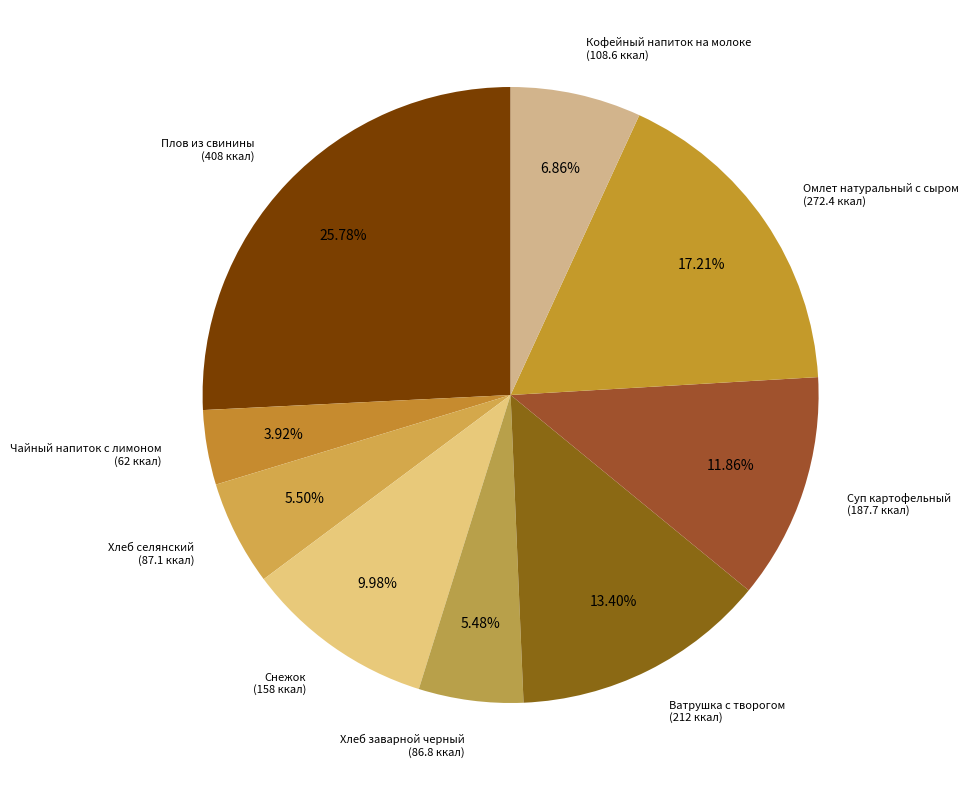

How many slices are in this pie chart?

9